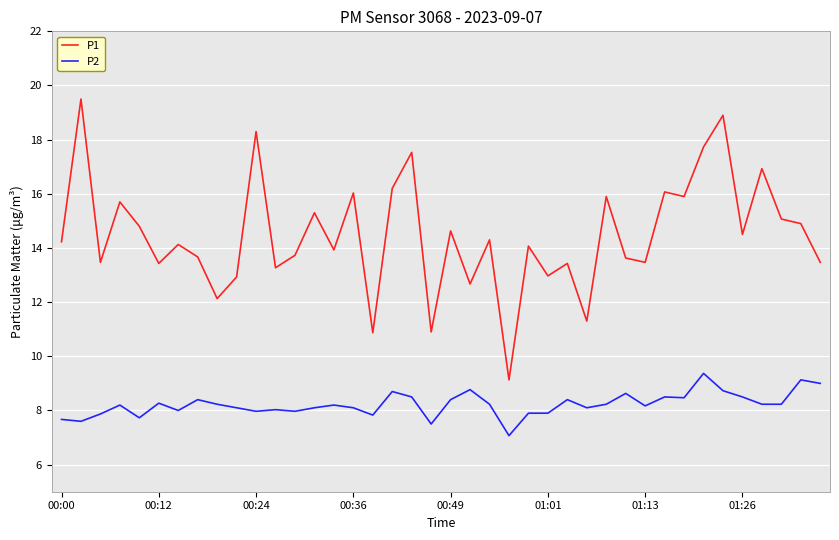

True or false: P2 and P1 cross at least once.

False